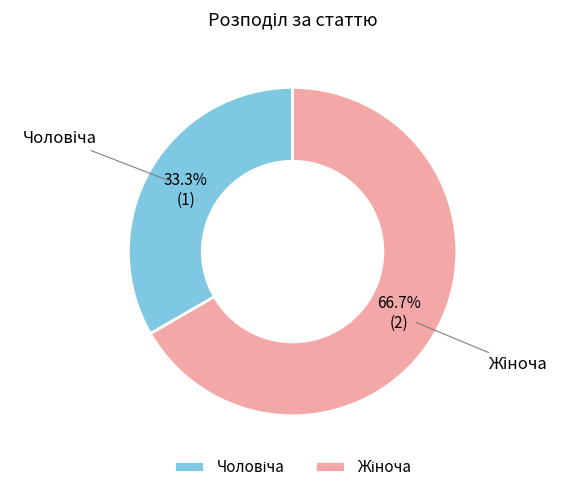

Does any single category account for the majority?

Yes